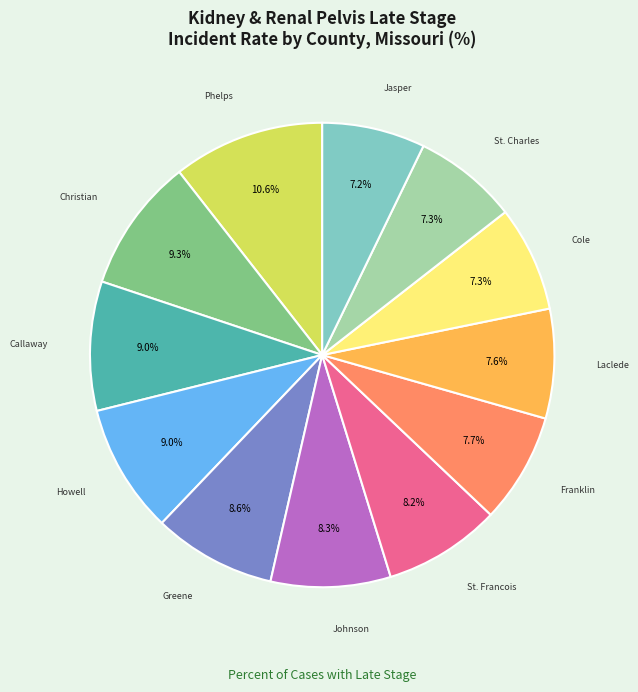

Does any single category account for the majority?

No